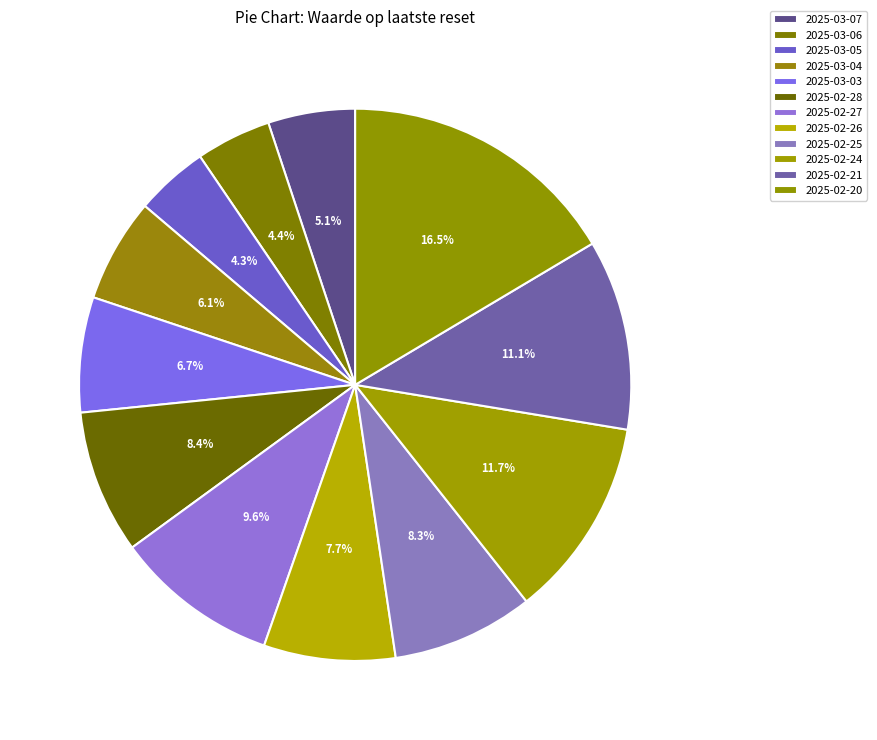

Which slice is the largest?

2025-02-20